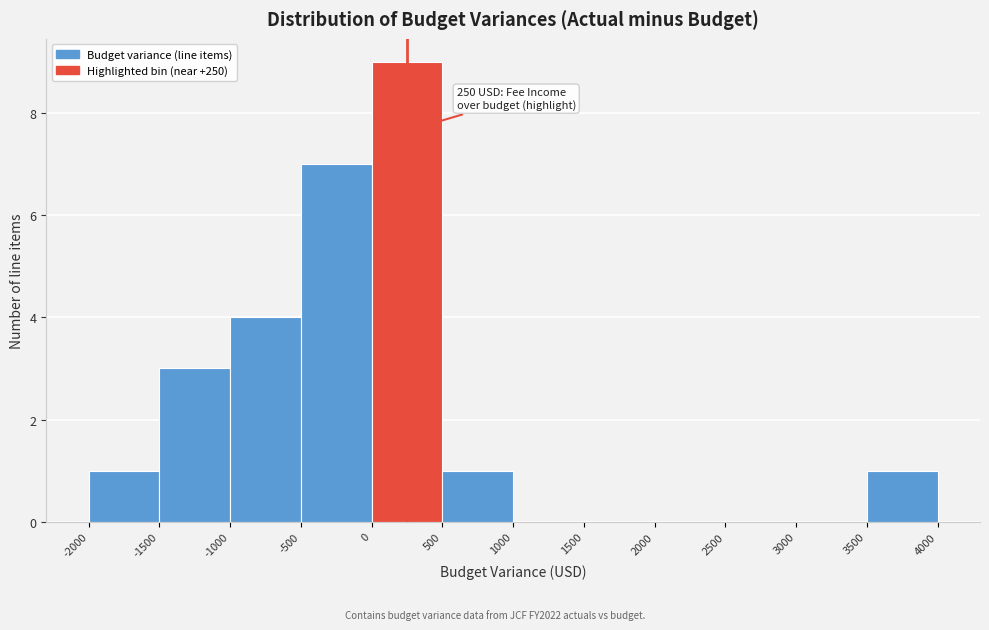

Over which range of the x-axis is the bar tallest?

0 to 500